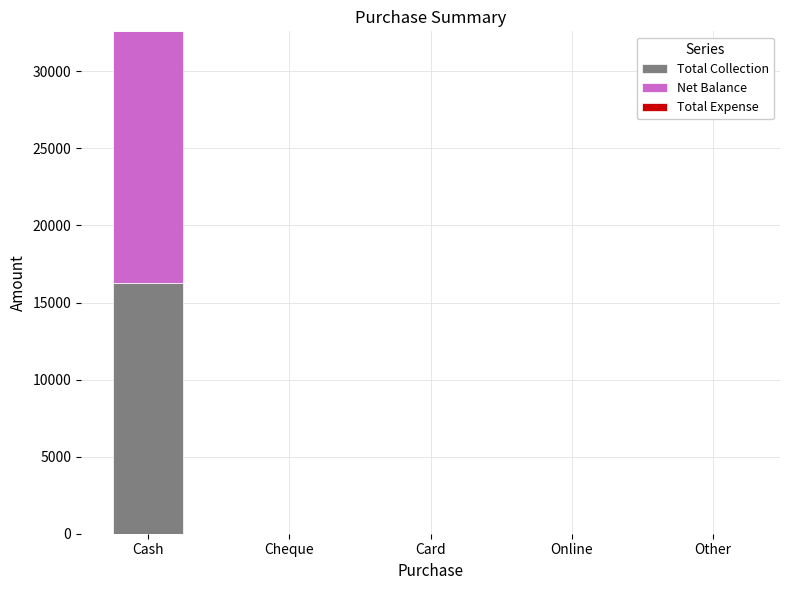

At which label does Total Collection reach its peak?

Cash